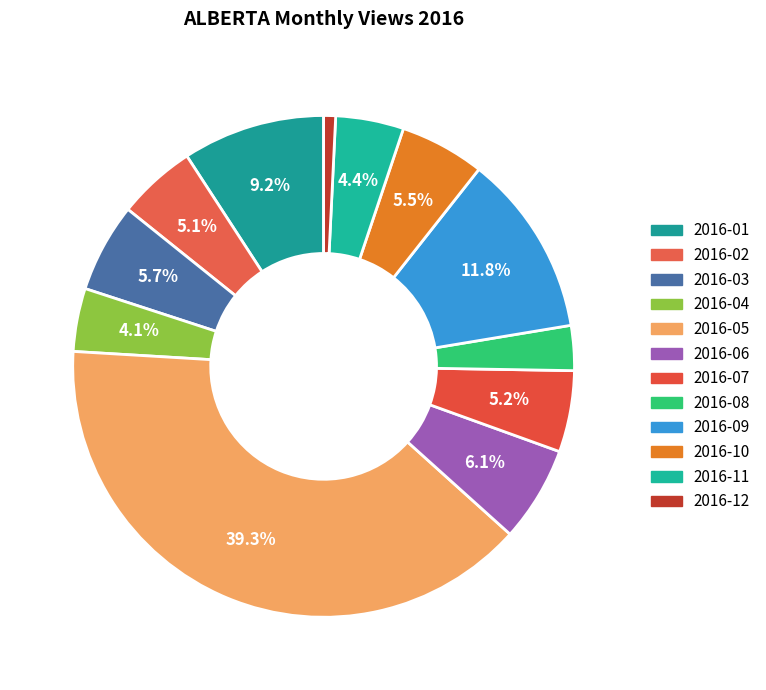

Is it true that 2016-06 is 6% of the pie?

True